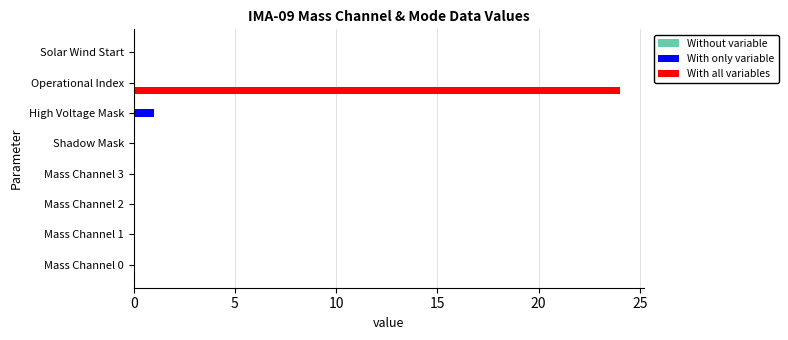

Which series has the largest total across all categories?

With all variables